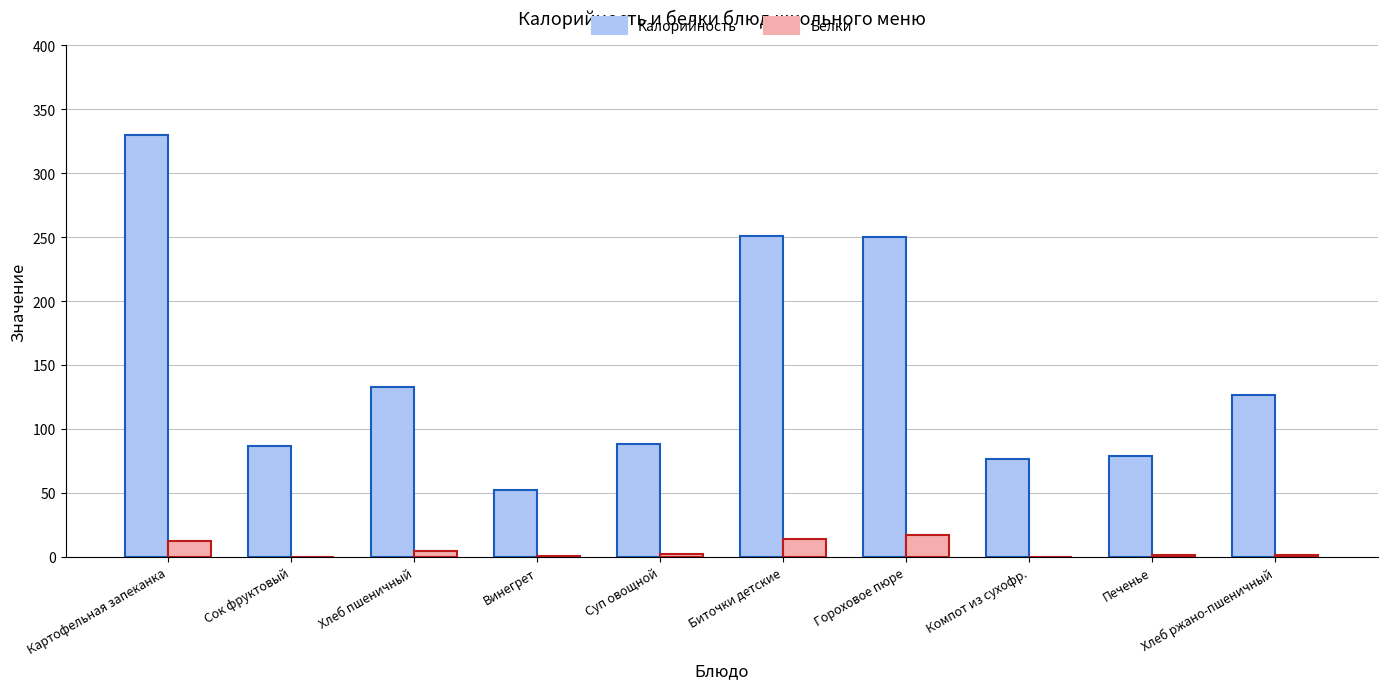

Count the number of categories in the chart.

10